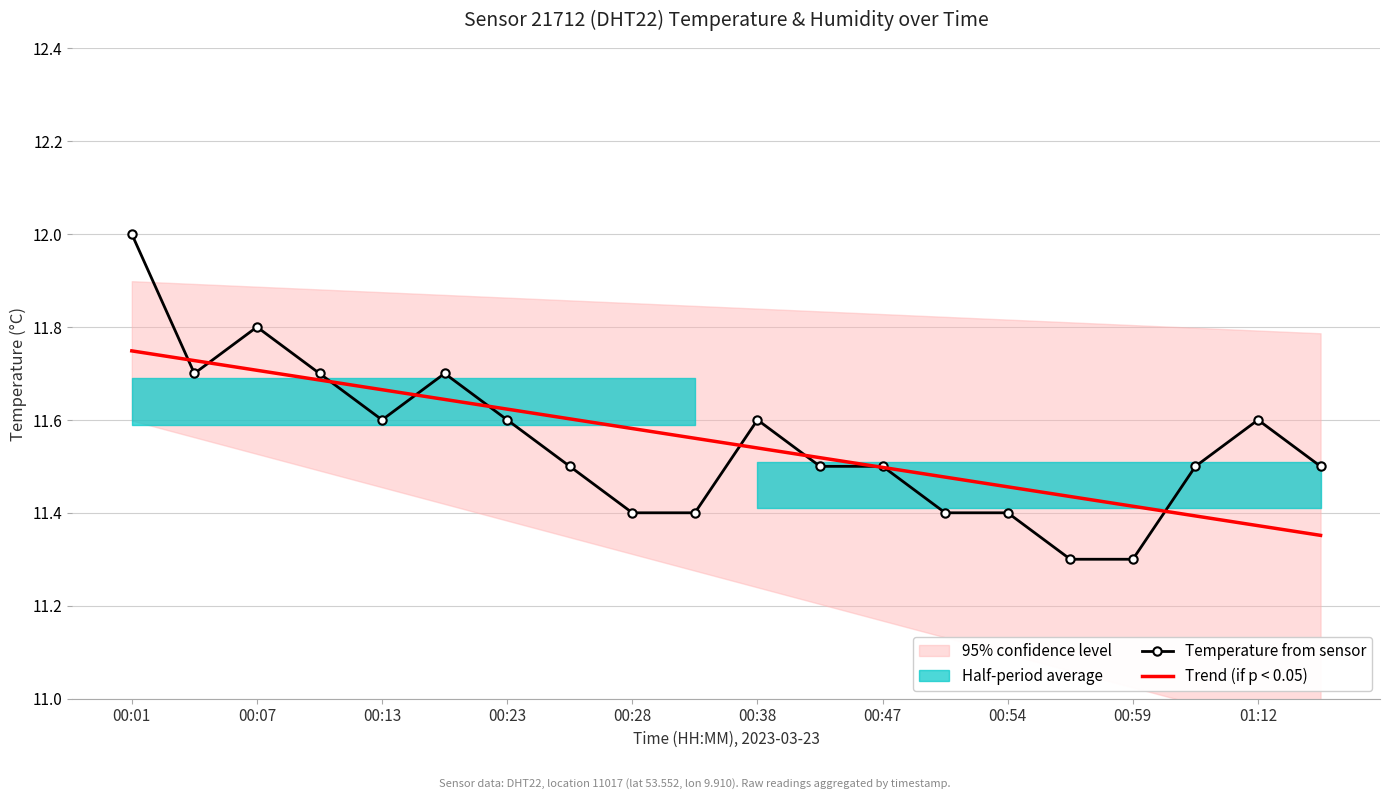

What is the highest value of the Temperature from sensor series?

12.0